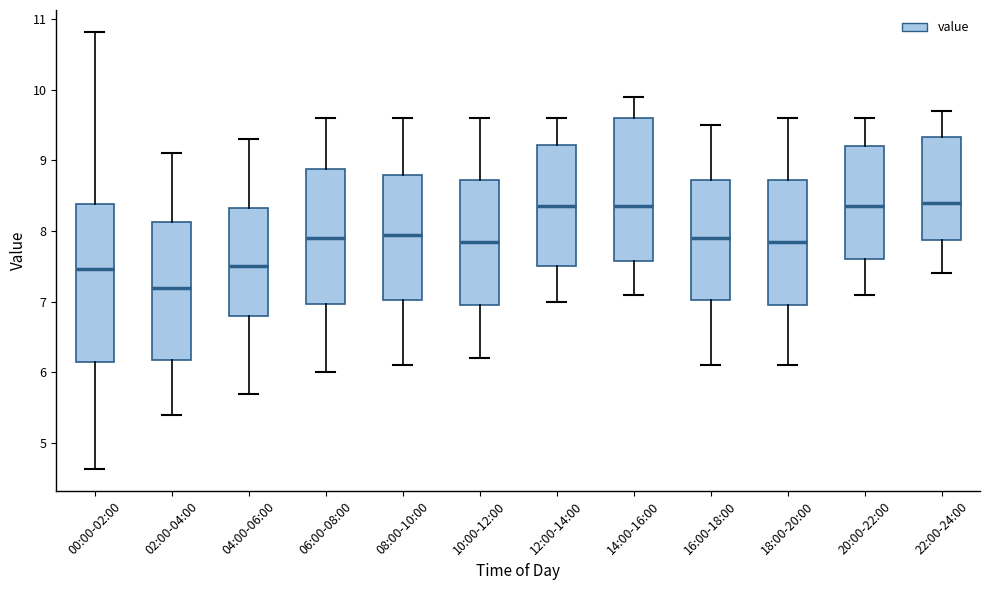

Reading left to right, read every box against the y-axis: the position of its median line, the range the box covers, and the ends of its whiskers. The values are not printed on the chart, so give them approximately, as read against the axis.

00:00-02:00: median 7.5, box 6.1 to 8.4, whiskers 4.6 to 10.8
02:00-04:00: median 7.2, box 6.2 to 8.1, whiskers 5.4 to 9.1
04:00-06:00: median 7.5, box 6.8 to 8.3, whiskers 5.7 to 9.3
06:00-08:00: median 7.9, box 7.0 to 8.9, whiskers 6.0 to 9.6
08:00-10:00: median 8.0, box 7.0 to 8.8, whiskers 6.1 to 9.6
10:00-12:00: median 7.9, box 7.0 to 8.7, whiskers 6.2 to 9.6
12:00-14:00: median 8.4, box 7.5 to 9.2, whiskers 7.0 to 9.6
14:00-16:00: median 8.4, box 7.6 to 9.6, whiskers 7.1 to 9.9
16:00-18:00: median 7.9, box 7.0 to 8.7, whiskers 6.1 to 9.5
18:00-20:00: median 7.9, box 7.0 to 8.7, whiskers 6.1 to 9.6
20:00-22:00: median 8.4, box 7.6 to 9.2, whiskers 7.1 to 9.6
22:00-24:00: median 8.4, box 7.9 to 9.3, whiskers 7.4 to 9.7